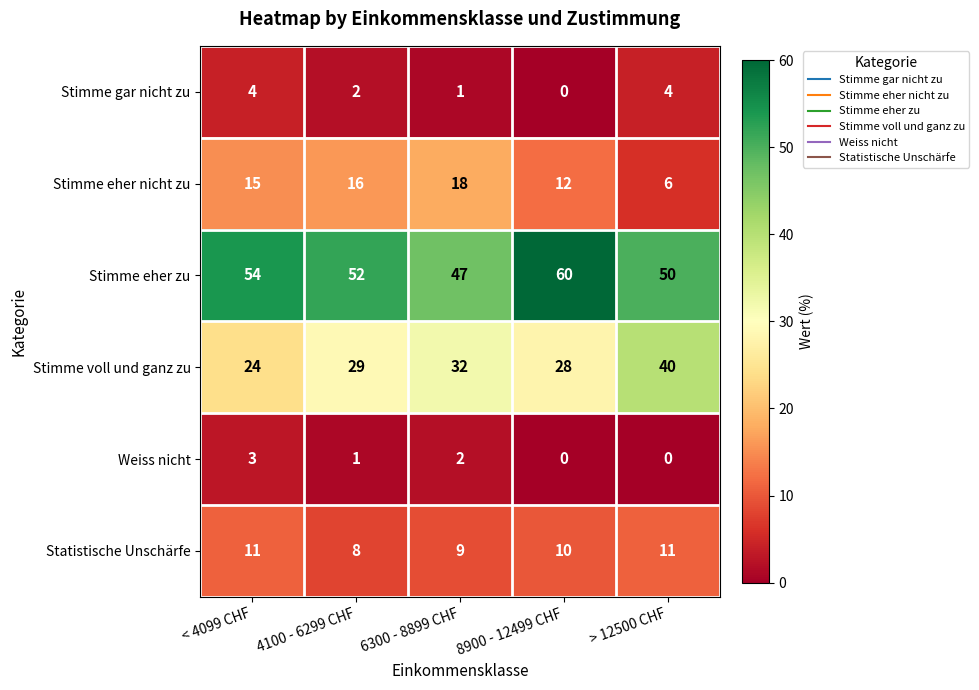

What is the difference between the highest and lowest values at 4100 - 6299 CHF?

51